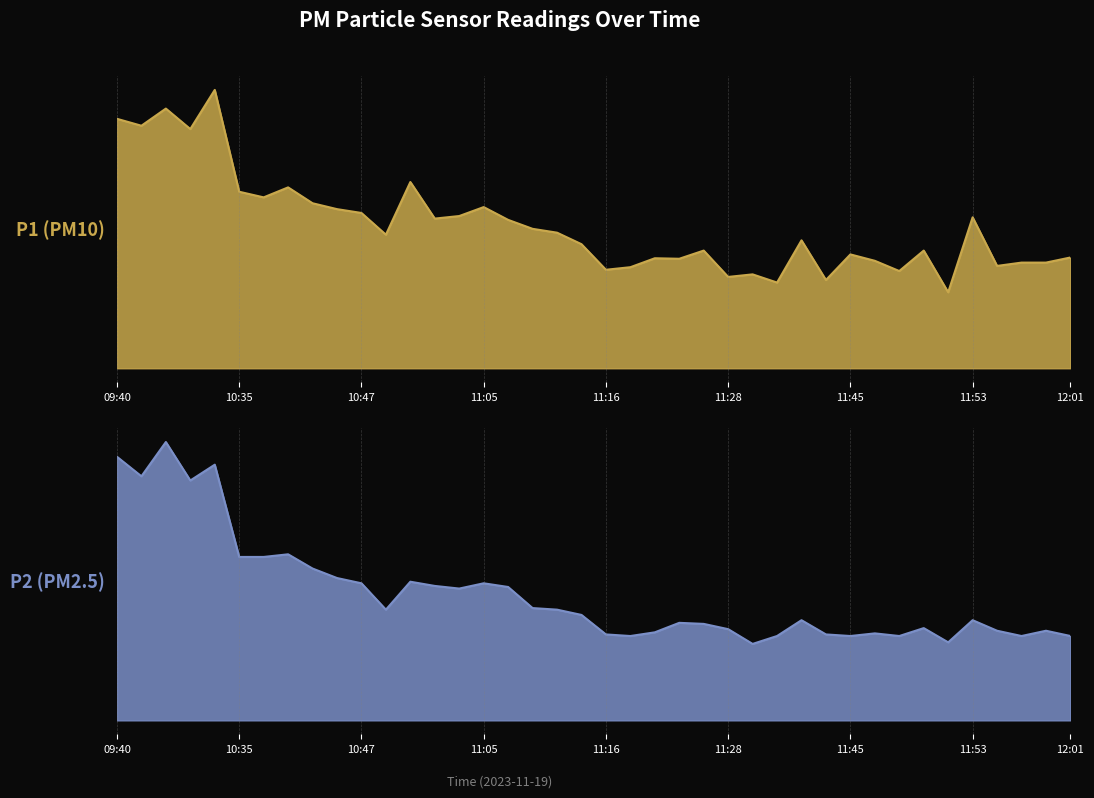

Reading right to left, what are all the values shown in this chart?

P1: 12:01=4.3	11:58=4.1	11:56=4.1	11:55=4.0	11:53=5.9	11:51=3.0	11:50=4.6	11:48=3.8	11:47=4.2	11:45=4.5	11:43=3.5	11:40=5.0	11:39=3.4	11:35=3.7	11:28=3.6	11:25=4.6	11:22=4.3	11:21=4.3	11:19=4.0	11:16=3.9	11:15=4.8	11:13=5.3	11:12=5.5	11:06=5.8	11:05=6.3	10:56=6.0	10:54=5.8	10:50=7.3	10:49=5.2	10:47=6.1	10:45=6.2	10:40=6.5	10:39=7.1	10:37=6.7	10:35=6.9	10:16=10.9	09:45=9.3	09:43=10.2	09:42=9.5	09:40=9.8
P2: 12:01=1.6	11:58=1.7	11:56=1.6	11:55=1.7	11:53=1.9	11:51=1.5	11:50=1.8	11:48=1.6	11:47=1.6	11:45=1.6	11:43=1.6	11:40=1.9	11:39=1.6	11:35=1.4	11:28=1.7	11:25=1.8	11:22=1.9	11:21=1.7	11:19=1.6	11:16=1.6	11:15=2.0	11:13=2.1	11:12=2.1	11:06=2.5	11:05=2.6	10:56=2.5	10:54=2.5	10:50=2.6	10:49=2.1	10:47=2.6	10:45=2.7	10:40=2.9	10:39=3.1	10:37=3.1	10:35=3.1	10:16=4.8	09:45=4.5	09:43=5.3	09:42=4.6	09:40=5.0